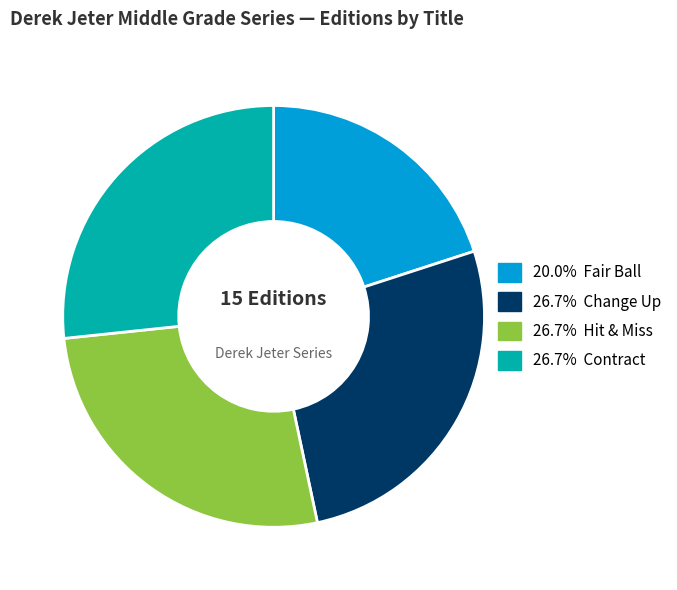

How many slices are in this pie chart?

4